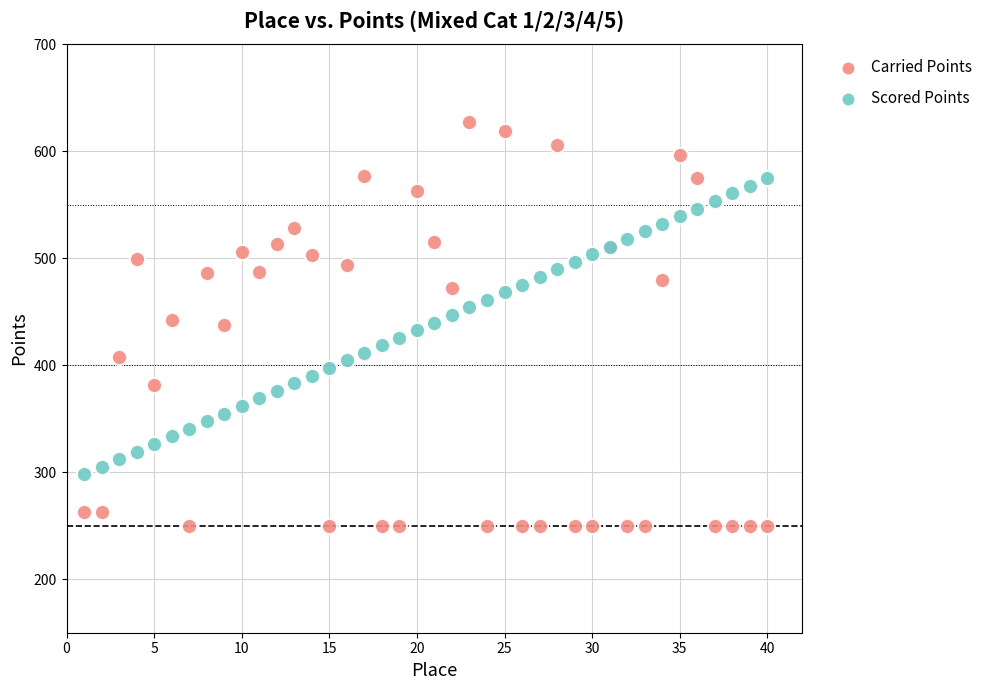

Which series has the widest spread of Y values?

Carried Points